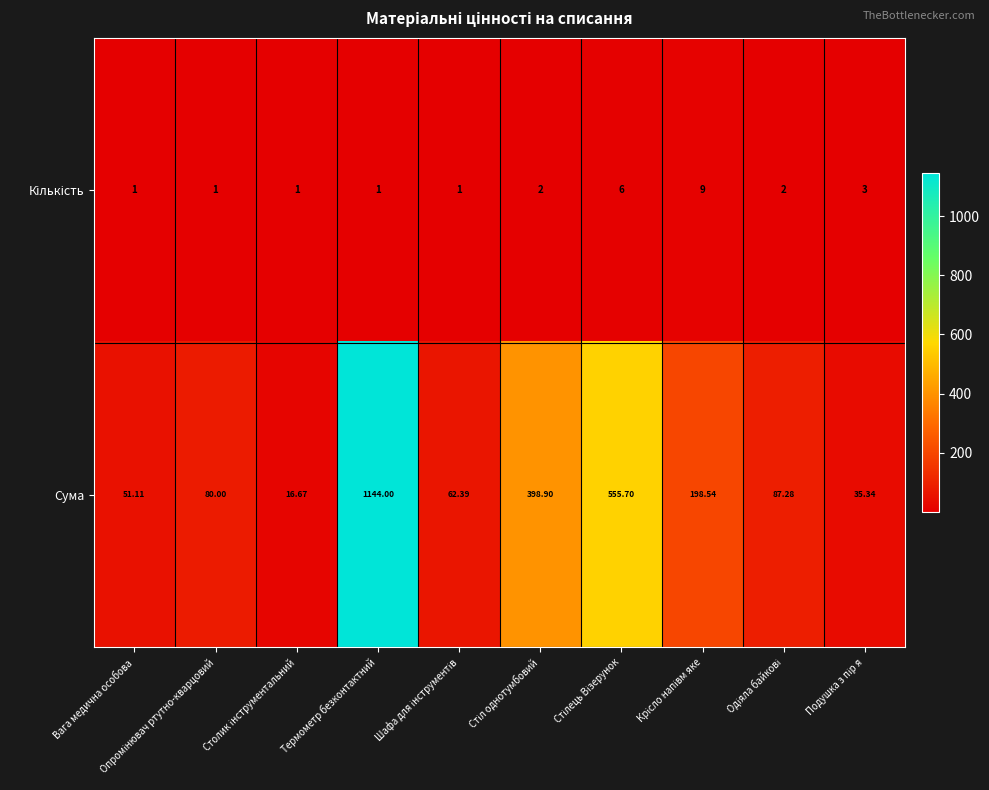

Which category has the highest value in the Сума series?

Термометр безконтактний